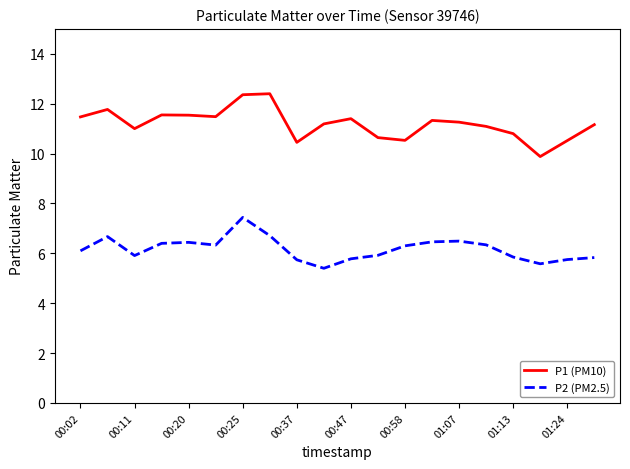

What is the minimum value for P1 (PM10)?

9.9